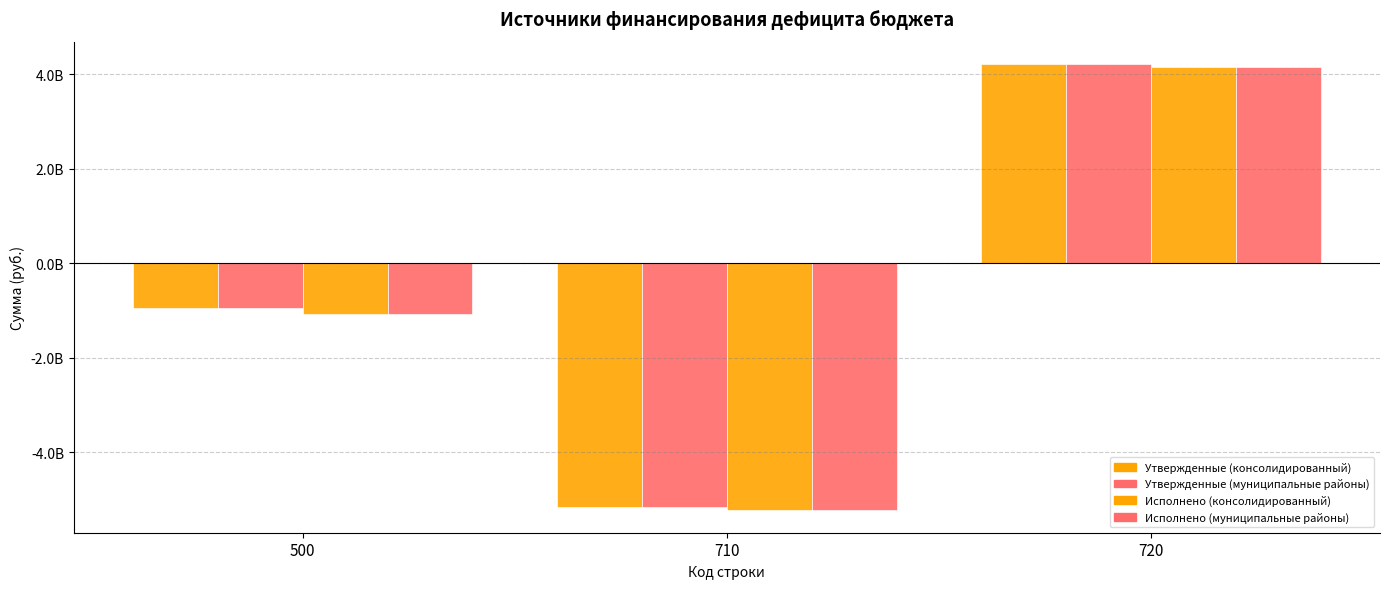

Rank the series at 720 from highest to lowest value.

Утвержденные (консолидированный), Утвержденные (муниципальные районы), Исполнено (консолидированный), Исполнено (муниципальные районы)